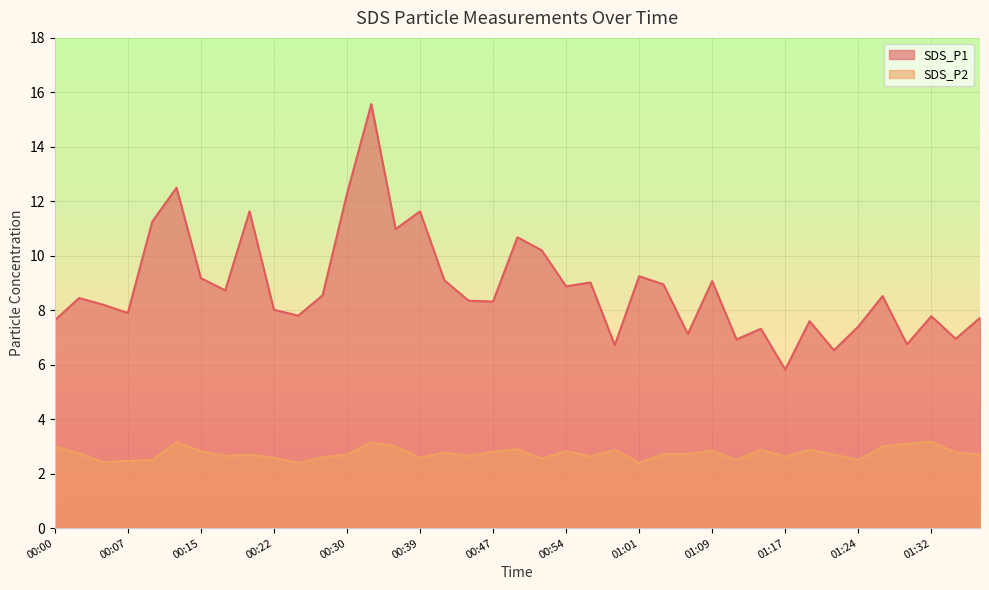

Reading right to left, extract all data points from this chart.

SDS_P1: 7.7	7.0	7.8	6.8	8.5	7.4	6.5	7.6	5.8	7.3	6.9	9.1	7.1	8.9	9.2	6.7	9.0	8.9	10.2	10.7	8.3	8.3	9.1	11.6	11.0	15.6	12.3	8.6	7.8	8.0	11.6	8.7	9.2	12.5	11.2	7.9	8.2	8.4	7.6
SDS_P2: 2.7	2.8	3.2	3.1	3.0	2.5	2.7	2.9	2.6	2.9	2.5	2.9	2.7	2.7	2.4	2.9	2.6	2.8	2.5	2.9	2.8	2.6	2.8	2.6	3.0	3.1	2.7	2.6	2.4	2.6	2.7	2.6	2.8	3.1	2.5	2.5	2.4	2.8	3.0